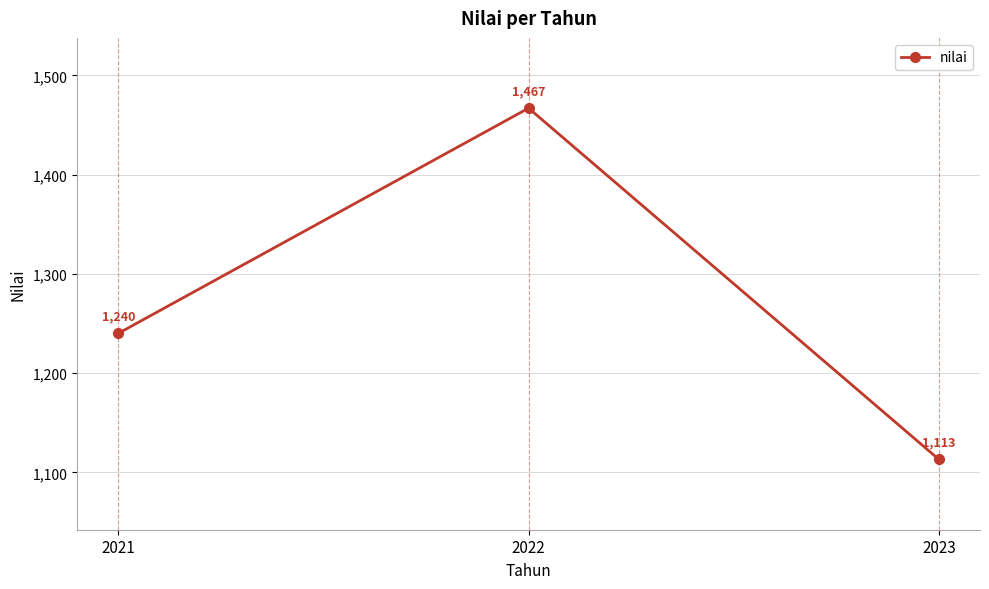

What is the value of the 2nd point from the left?

1467